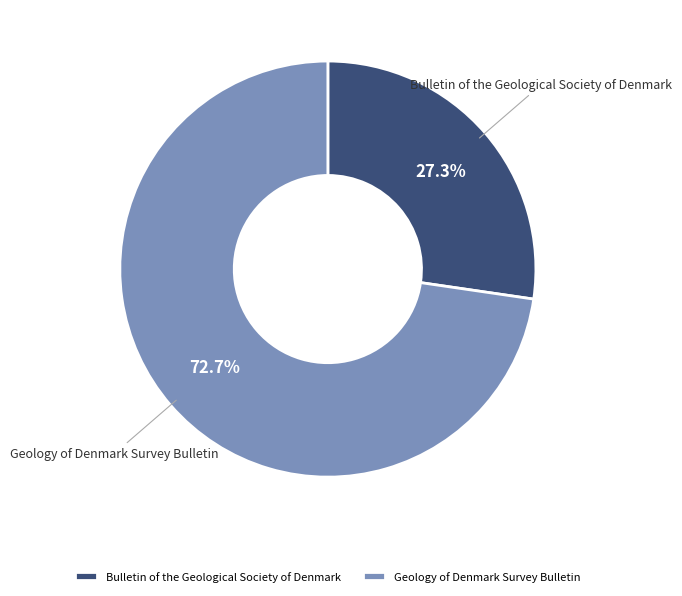

Which has a higher value, Geology of Denmark Survey Bulletin or Bulletin of the Geological Society of Denmark?

Geology of Denmark Survey Bulletin